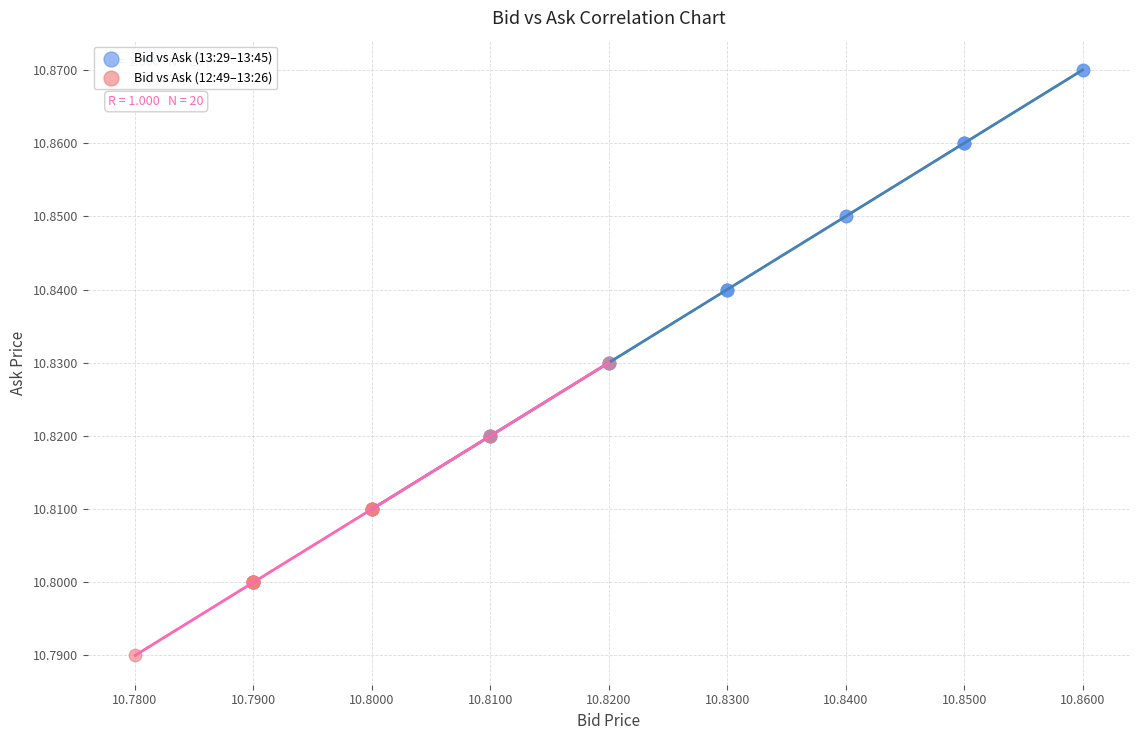

Which series reaches the maximum Y coordinate?

Bid vs Ask (13:29–13:45)